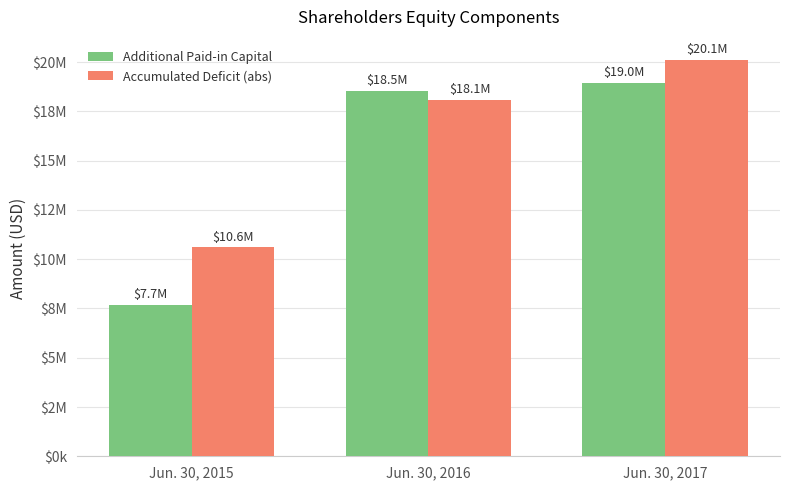

Rank the categories by Accumulated Deficit (abs) value from highest to lowest.

Jun. 30, 2017, Jun. 30, 2016, Jun. 30, 2015